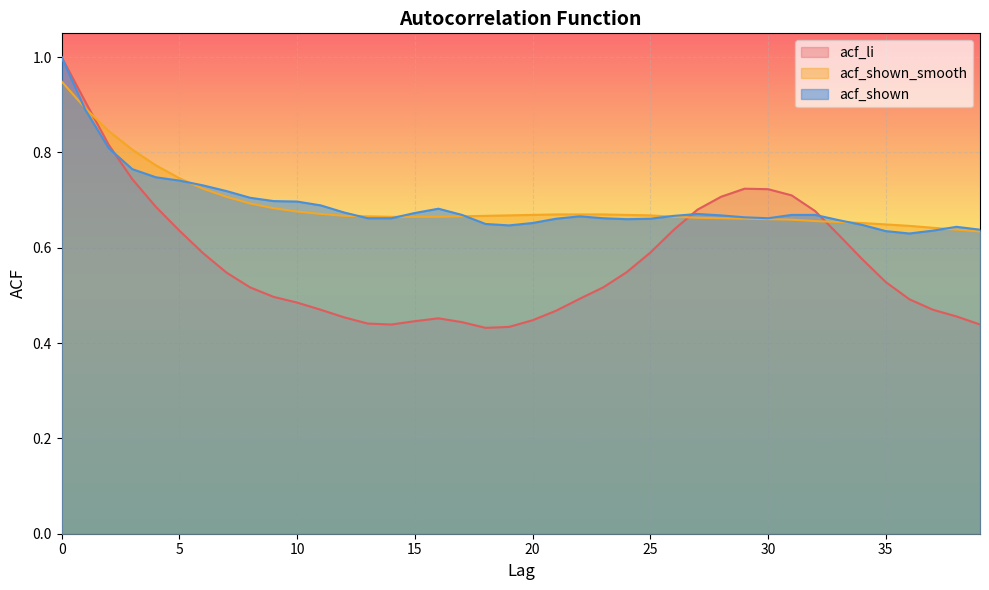

Between 27 and 18, which is larger?

27